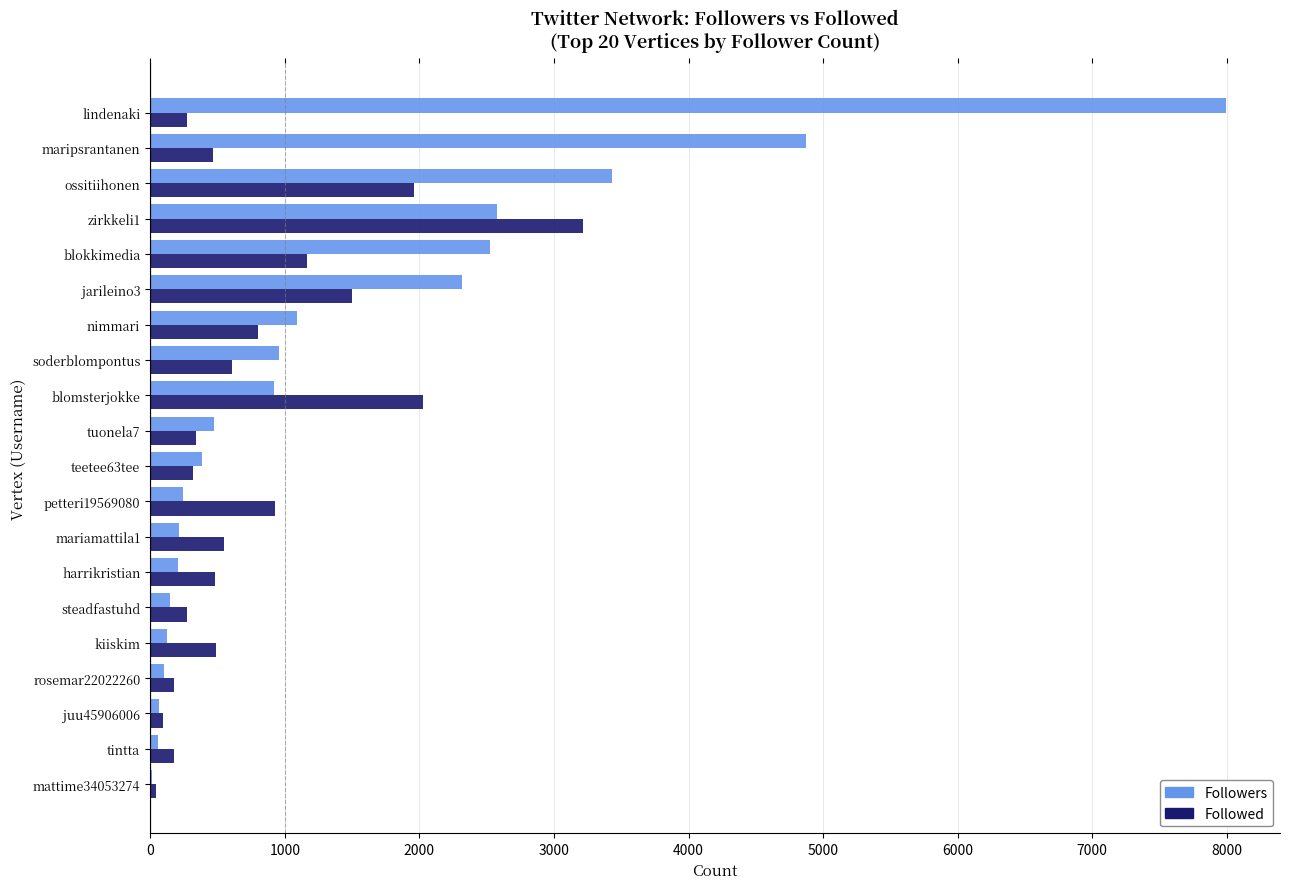

True or false: Followed has a value of 461 at nimmari.

False